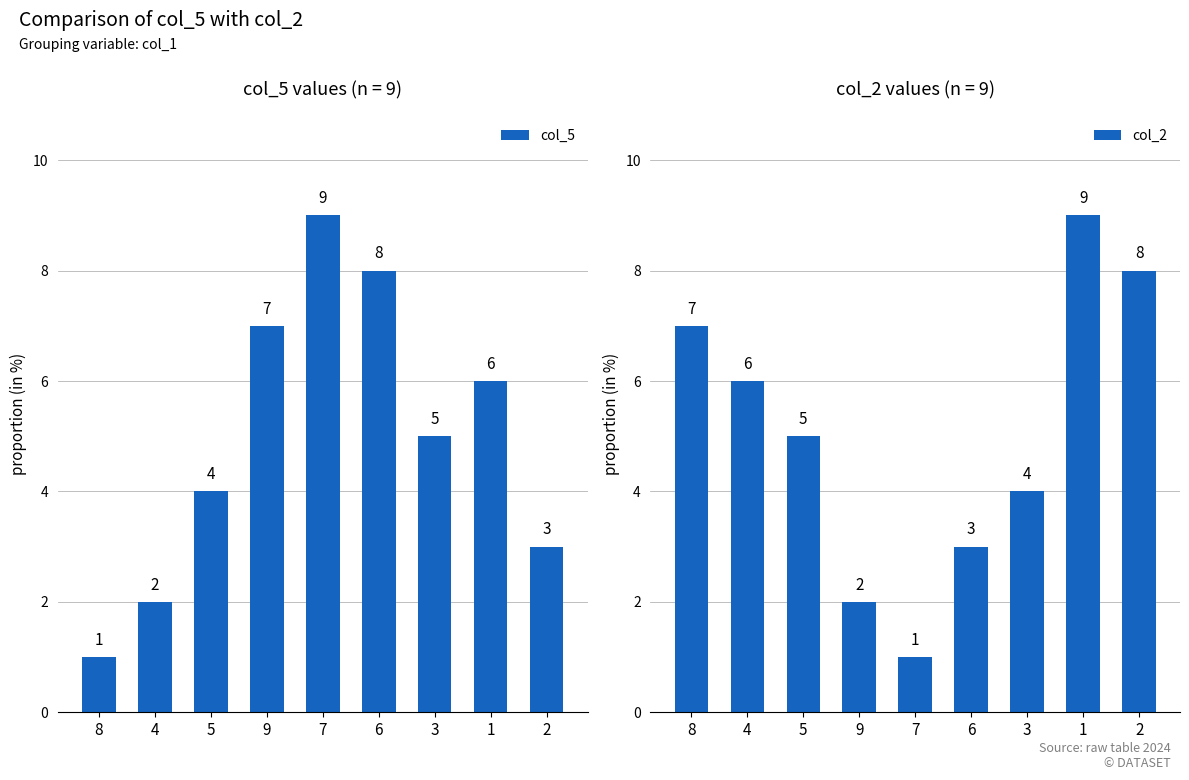

How many data points does each series have?

9